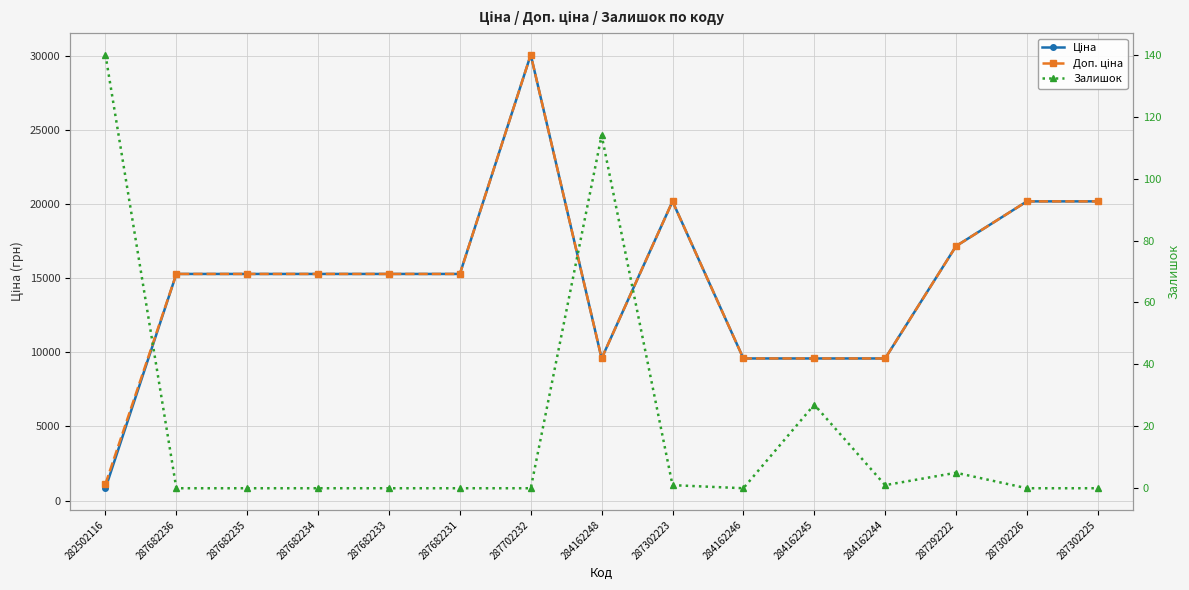

Reading left to right, list all the values displayed in this chart.

Ціна: 282502116=827.6	287682236=15288.0	287682235=15288.0	287682234=15288.0	287682233=15288.0	287682231=15288.0	287702232=30077.8	284162248=9585.4	287302223=20186.0	284162246=9585.4	284162245=9585.4	284162244=9585.4	287292222=17165.0	287302226=20186.0	287302225=20186.0
Доп. ціна: 282502116=1121.5	287682236=15288.0	287682235=15288.0	287682234=15288.0	287682233=15288.0	287682231=15288.0	287702232=30077.8	284162248=9585.4	287302223=20186.0	284162246=9585.4	284162245=9585.4	284162244=9585.4	287292222=17165.0	287302226=20186.0	287302225=20186.0
Залишок: 282502116=140.0	287682236=0.0	287682235=0.0	287682234=0.0	287682233=0.0	287682231=0.0	287702232=0.0	284162248=114.0	287302223=1.0	284162246=0.0	284162245=27.0	284162244=1.0	287292222=5.0	287302226=0.0	287302225=0.0